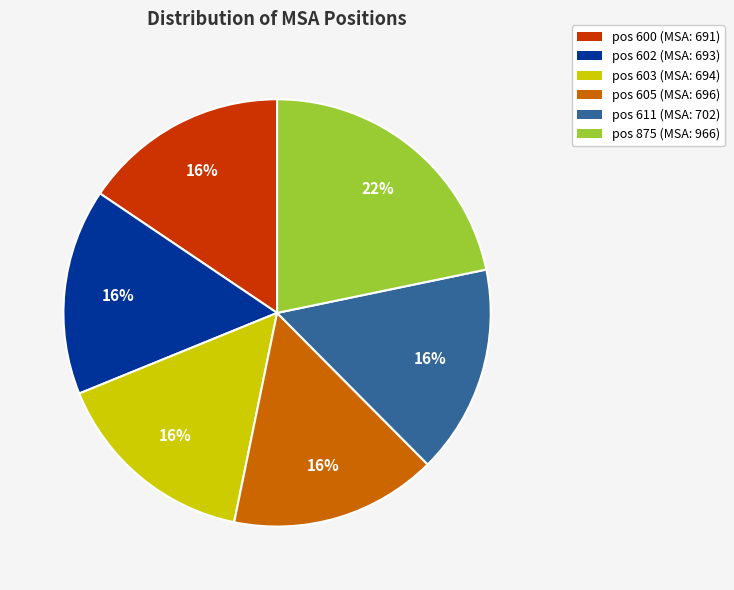

Do pos 602 (MSA: 693) and pos 603 (MSA: 694) together represent more than half of the pie?

No